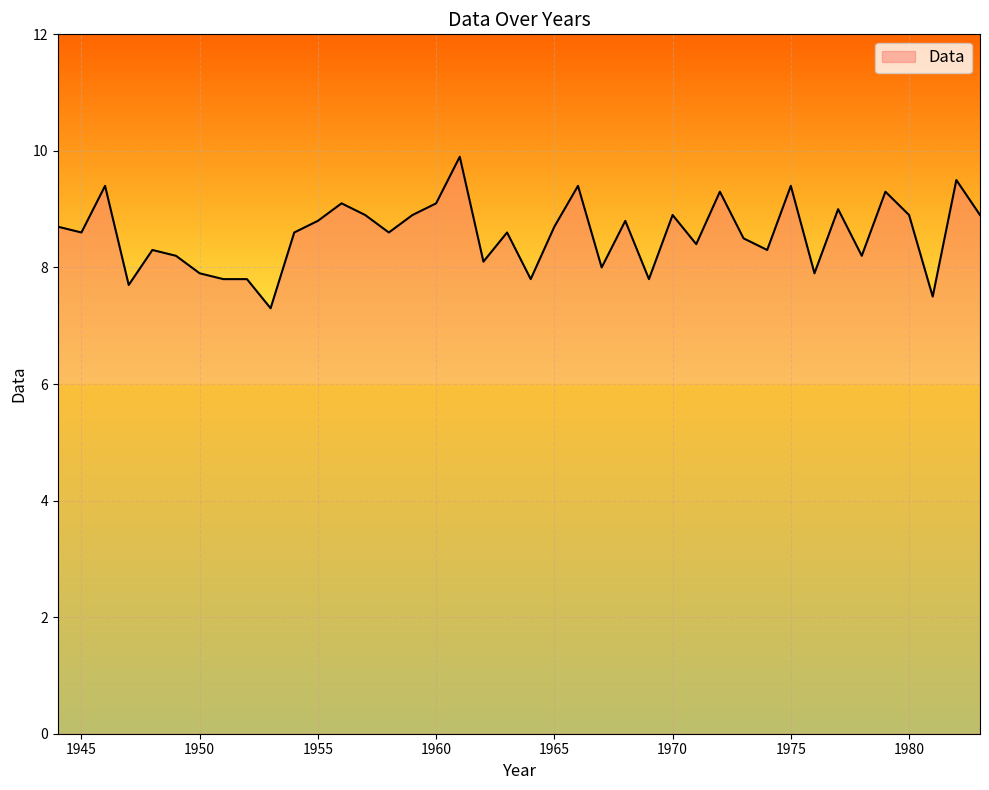

What is the minimum value shown in the chart?

7.3